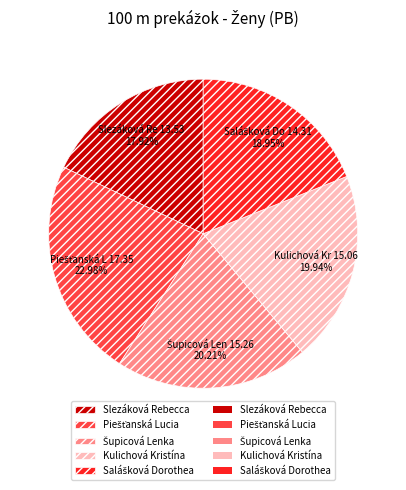

Does any single category account for the majority?

No